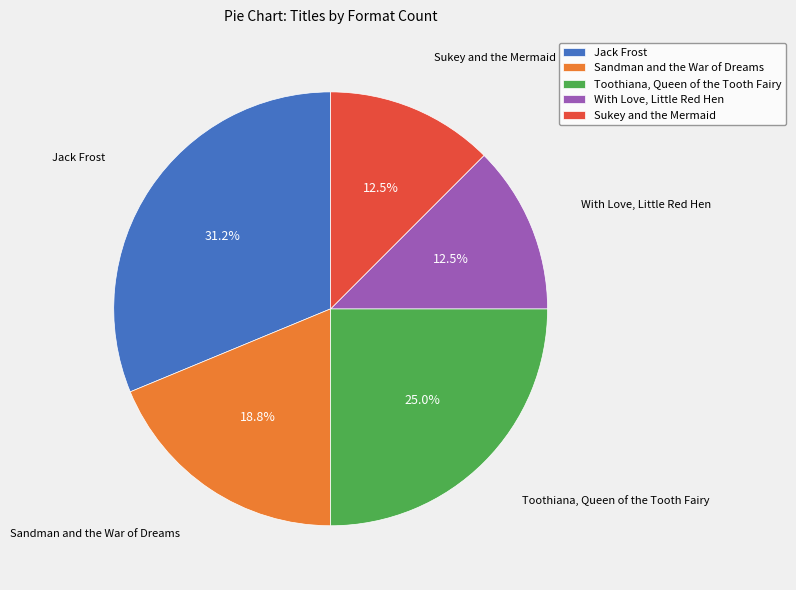

What portion of the pie excludes With Love, Little Red Hen?

87.5%